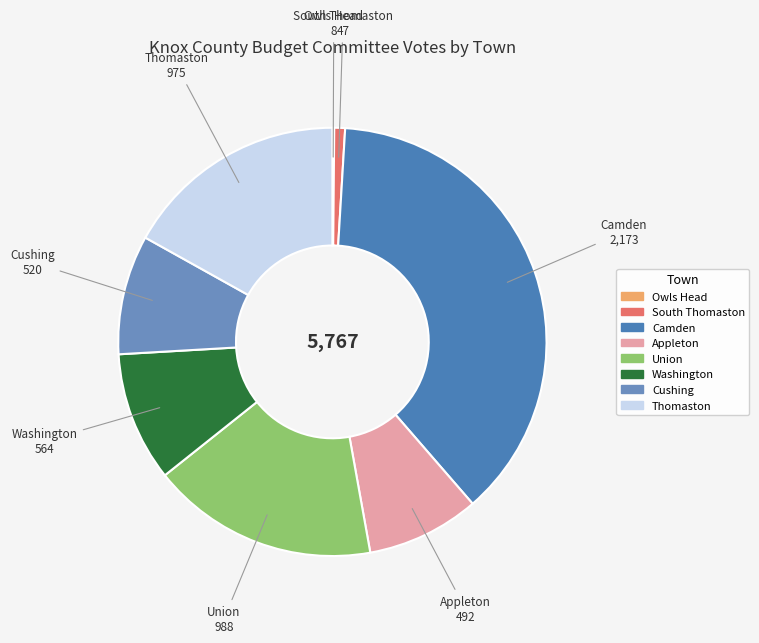

Is it true that Washington is 17% of the pie?

False